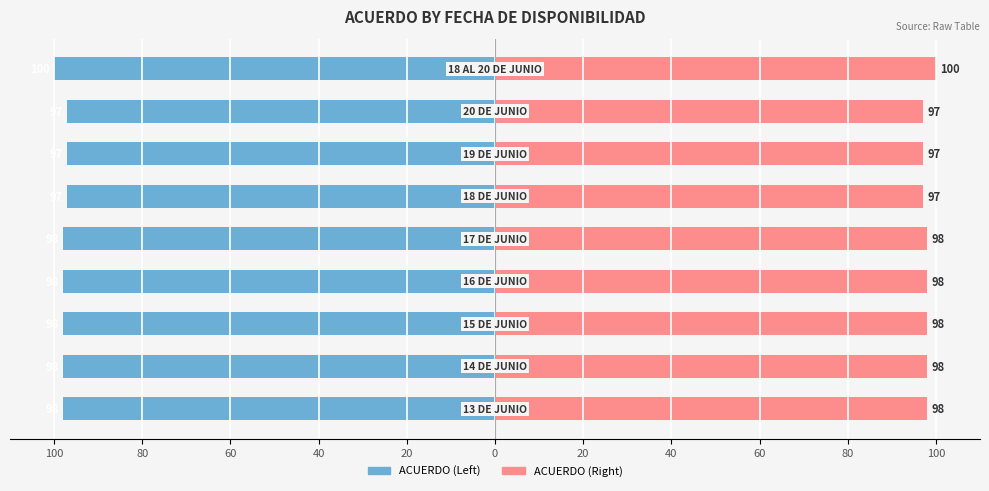

At 100, list the series in order from largest to smallest.

ACUERDO (Right), ACUERDO (Left)